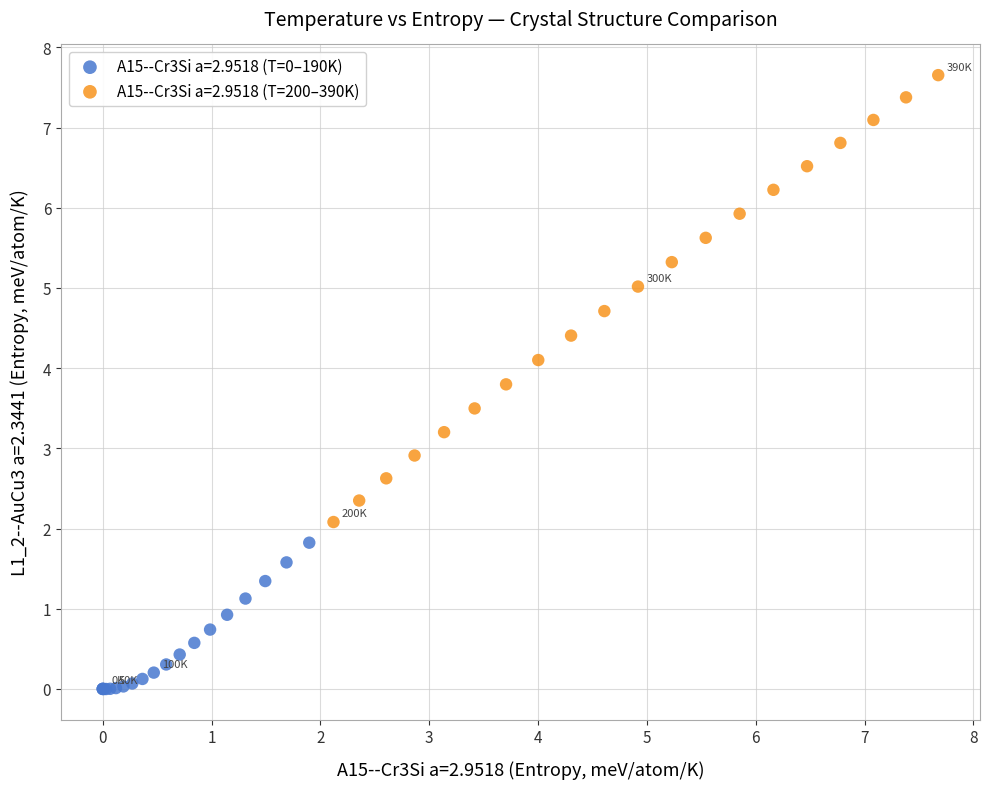

Which series contains the highest Y value?

A15--Cr3Si a=2.9518 (T=200–390K)